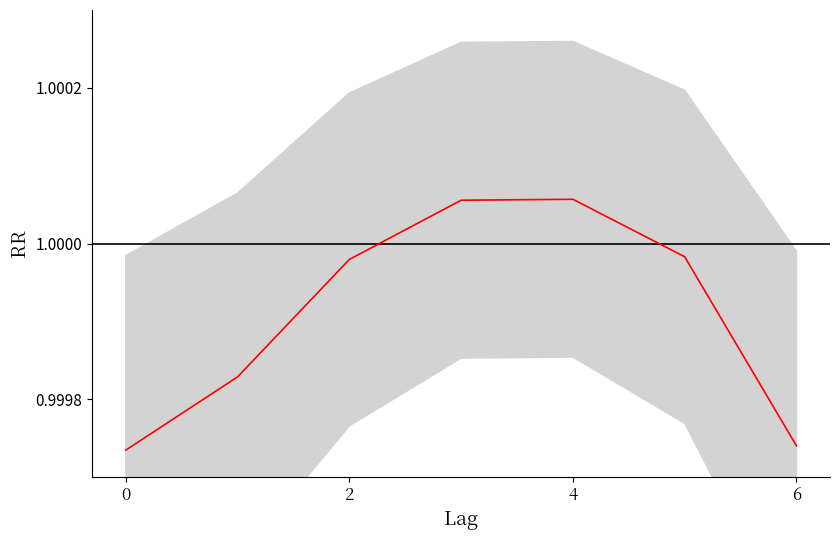

Reading left to right, extract all data points from this chart.

1.0	1.0	1.0	1.0	1.0	1.0	1.0